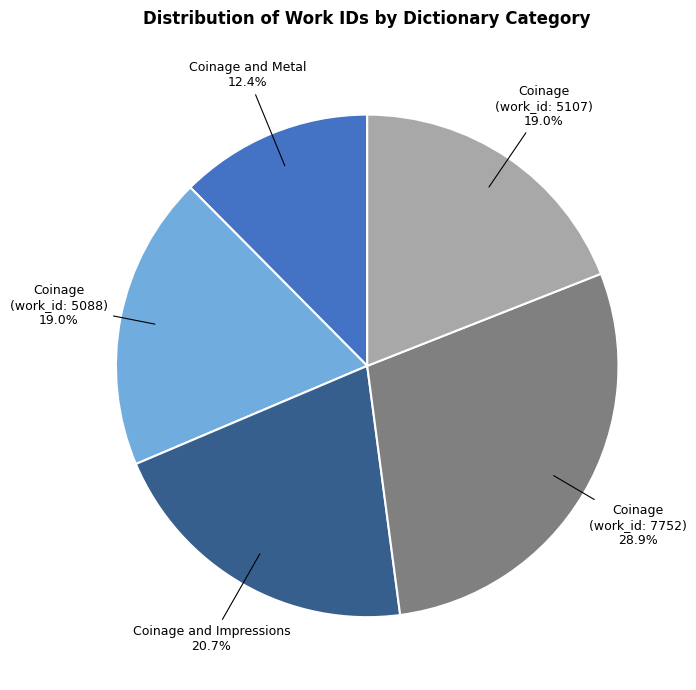

Is there a majority slice in this chart?

No